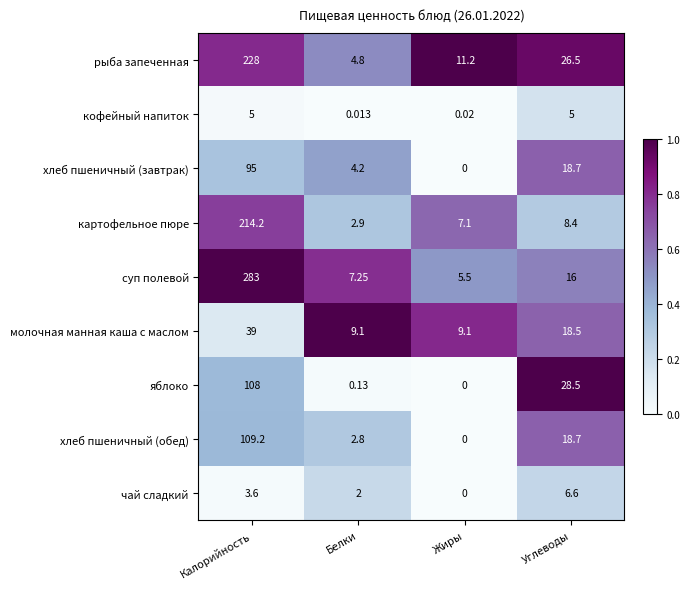

At which category does the chart reach its minimum across all series?

Жиры